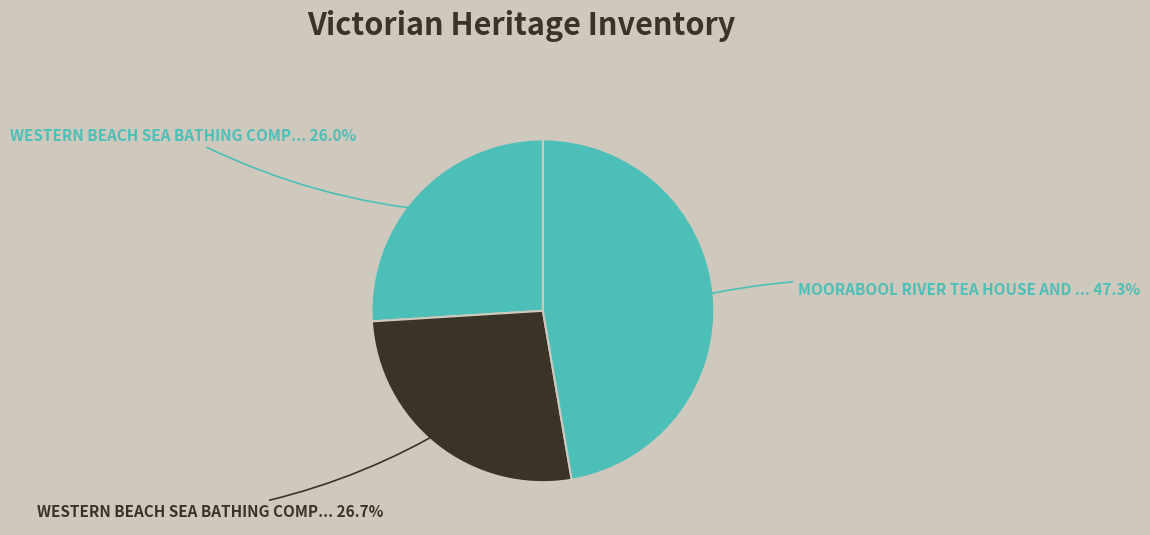

How many slices are in this pie chart?

3